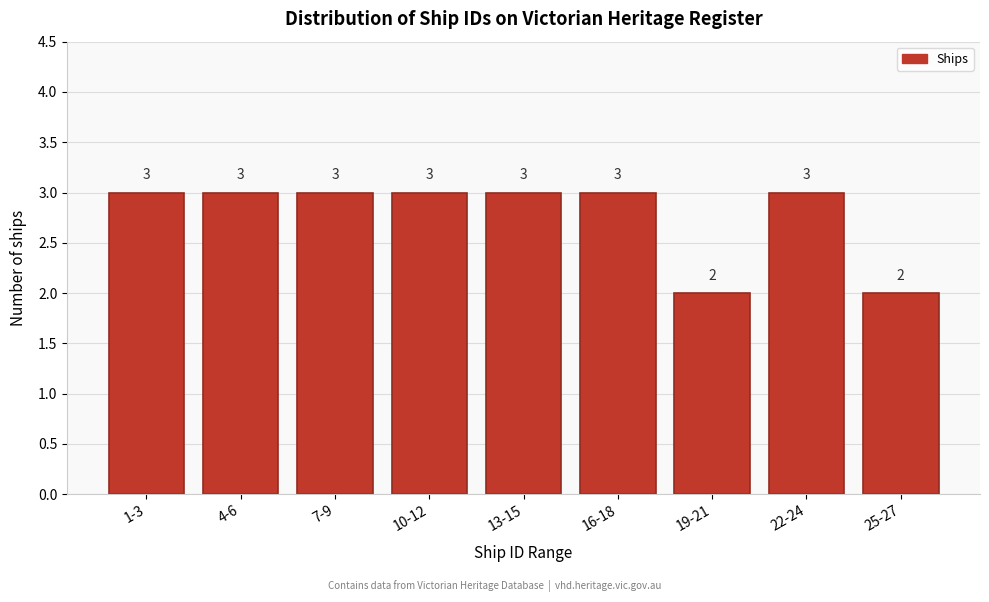

Reading right to left, extract all data points from this chart.

2	3	2	3	3	3	3	3	3